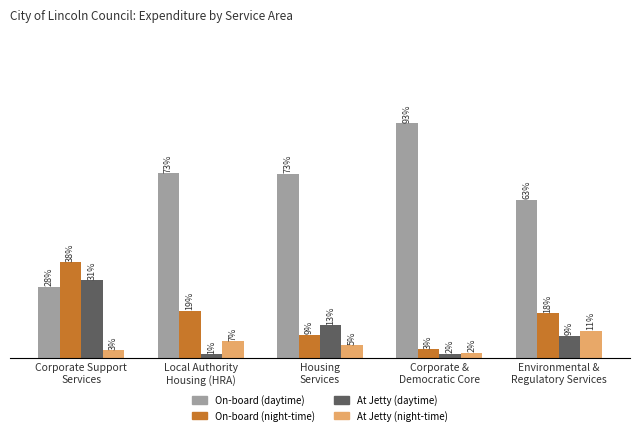

Which series has the widest spread of values?

On-board (daytime)